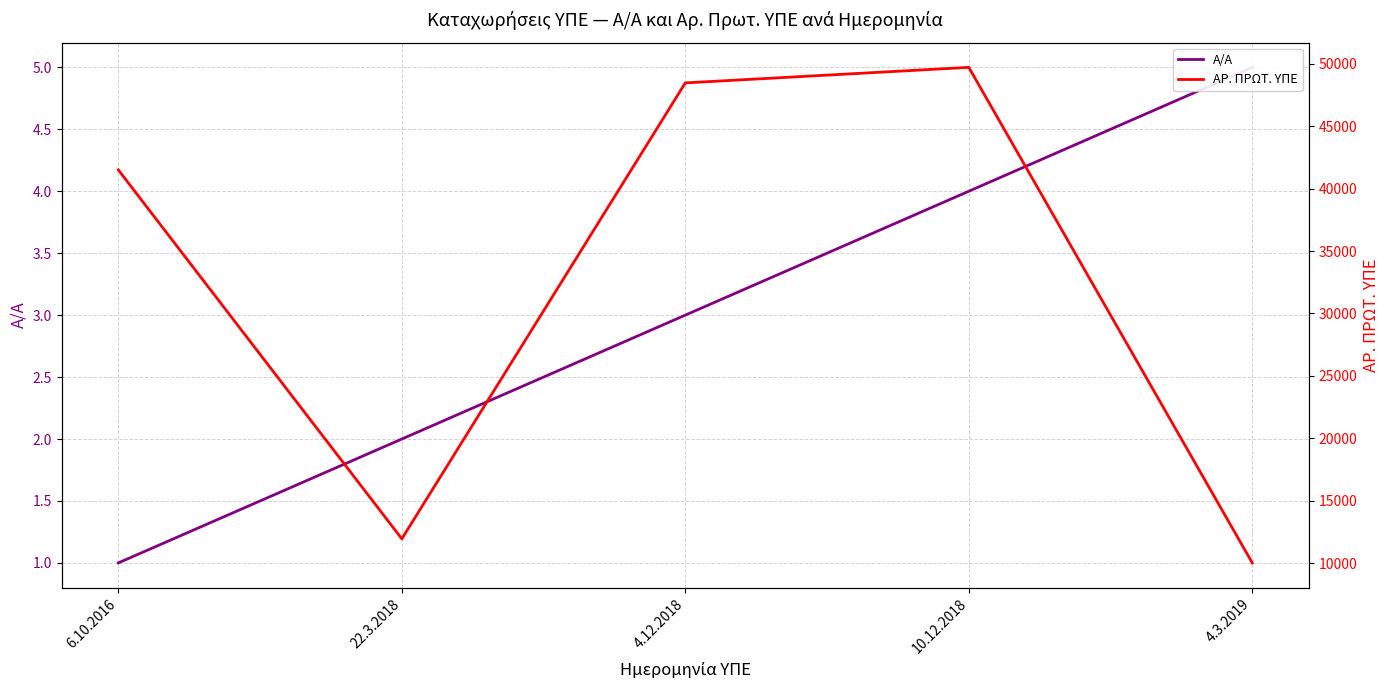

Where does the ΑΡ. ΠΡΩΤ. ΥΠΕ series first go above 41496?

4.12.2018